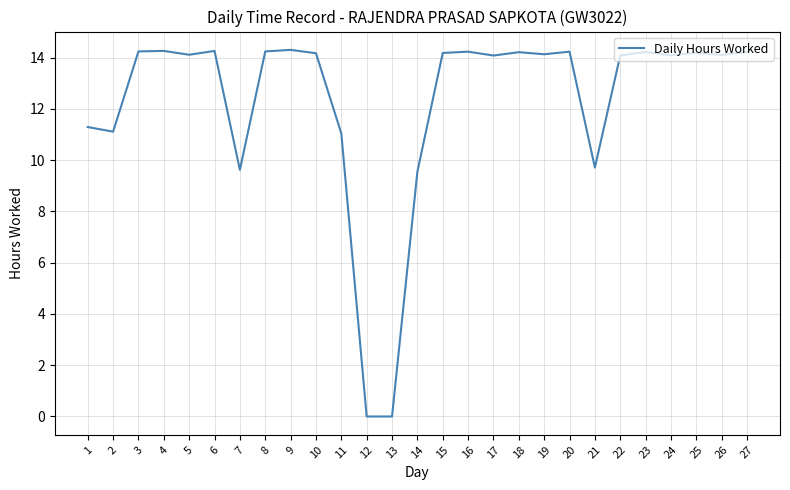

Which has a higher value, 2 or 26?

26